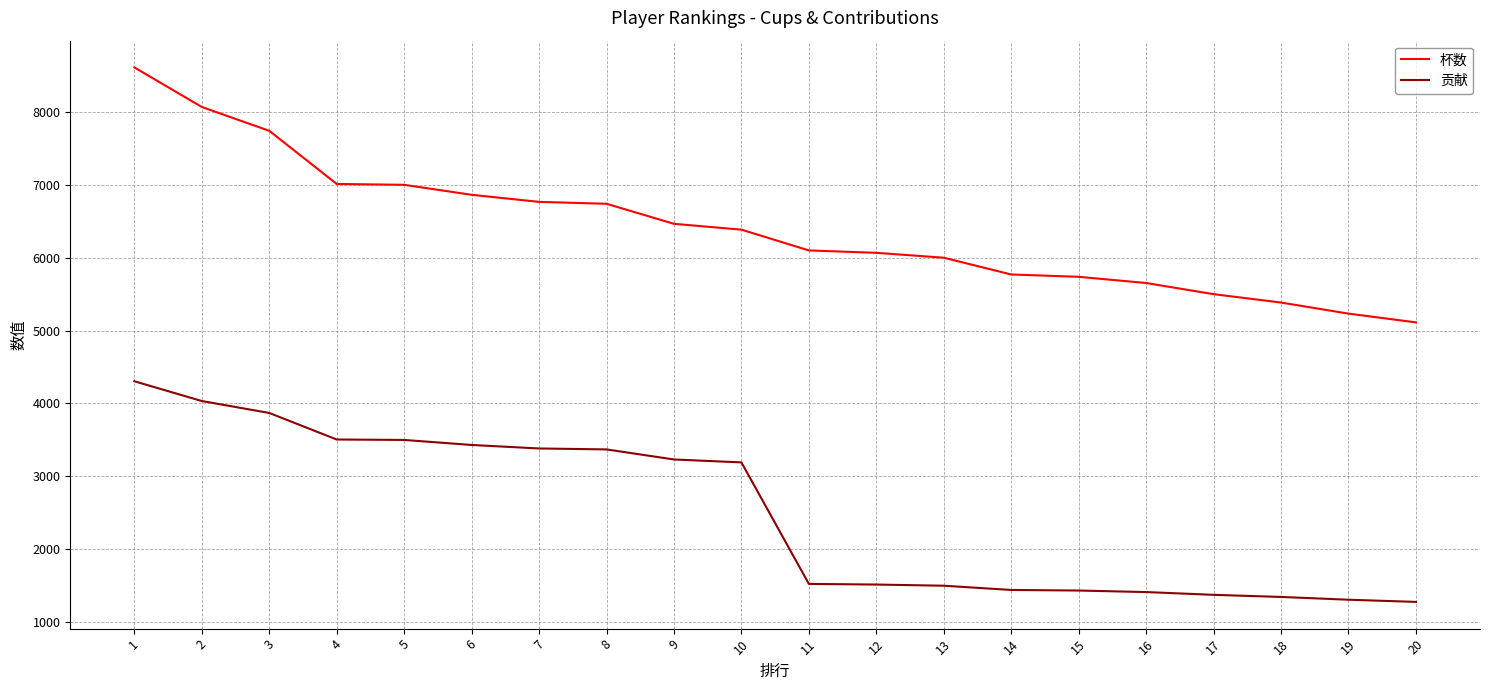

How many values in the 杯数 series are below 6385?

10